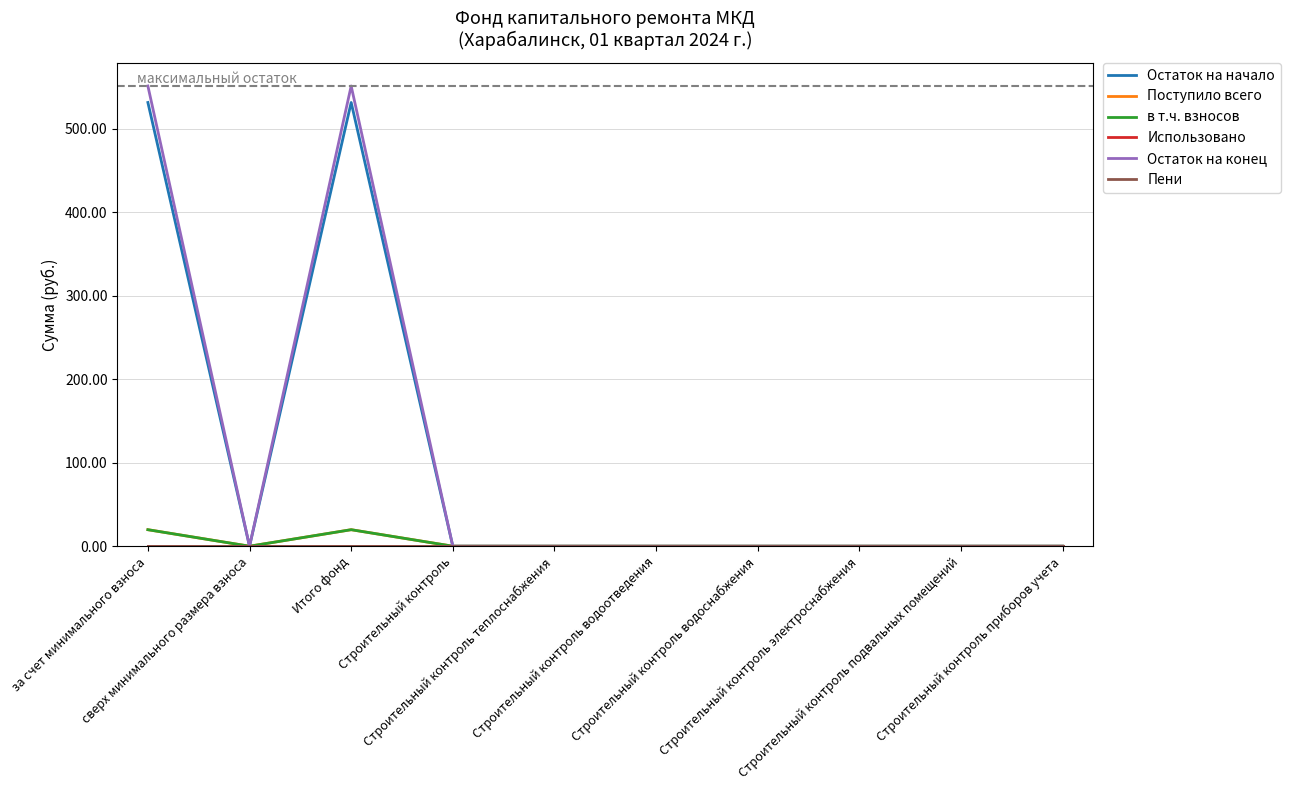

Where is Остаток на начало nearest to the value 265?

сверх минимального размера взноса